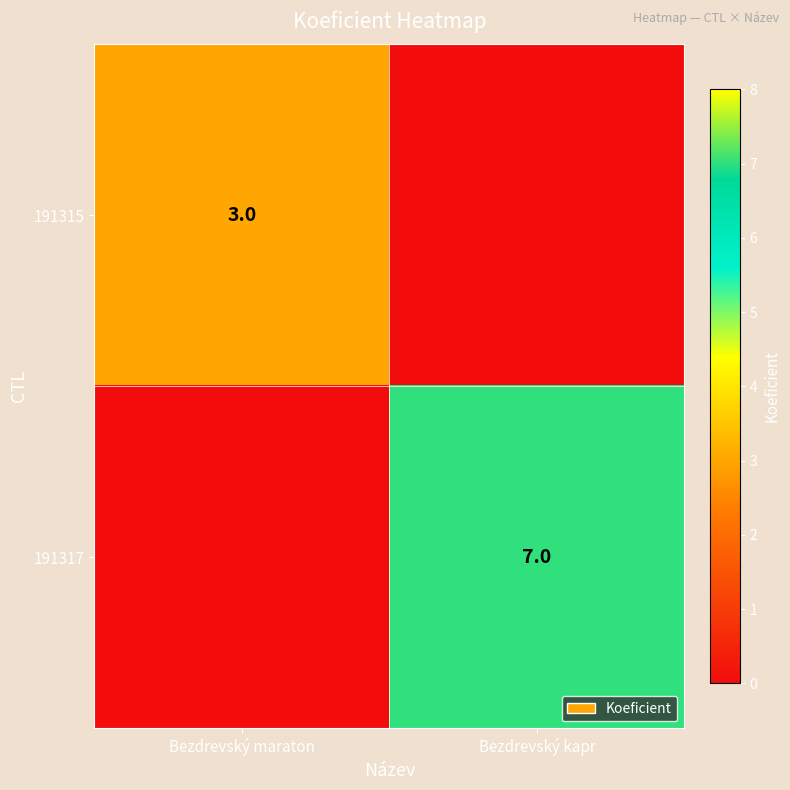

The value of 191315 at Bezdrevský maraton is 4. True or false?

False